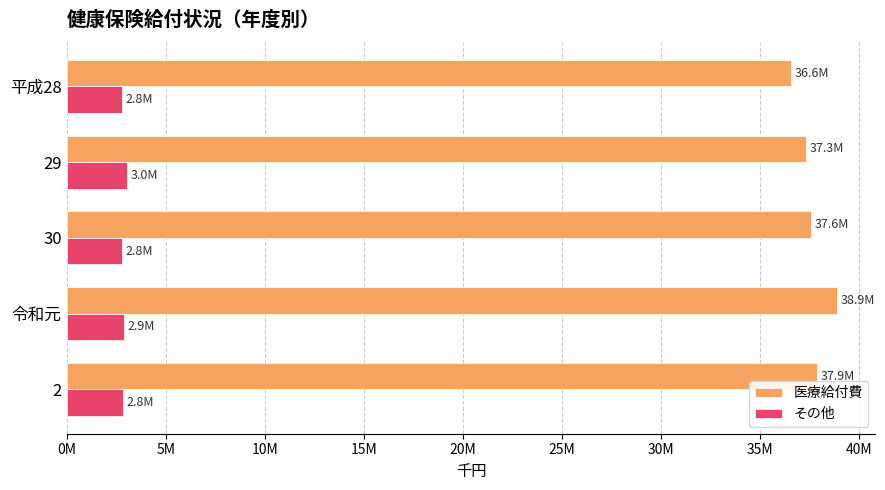

Which series has the widest spread of values?

医療給付費